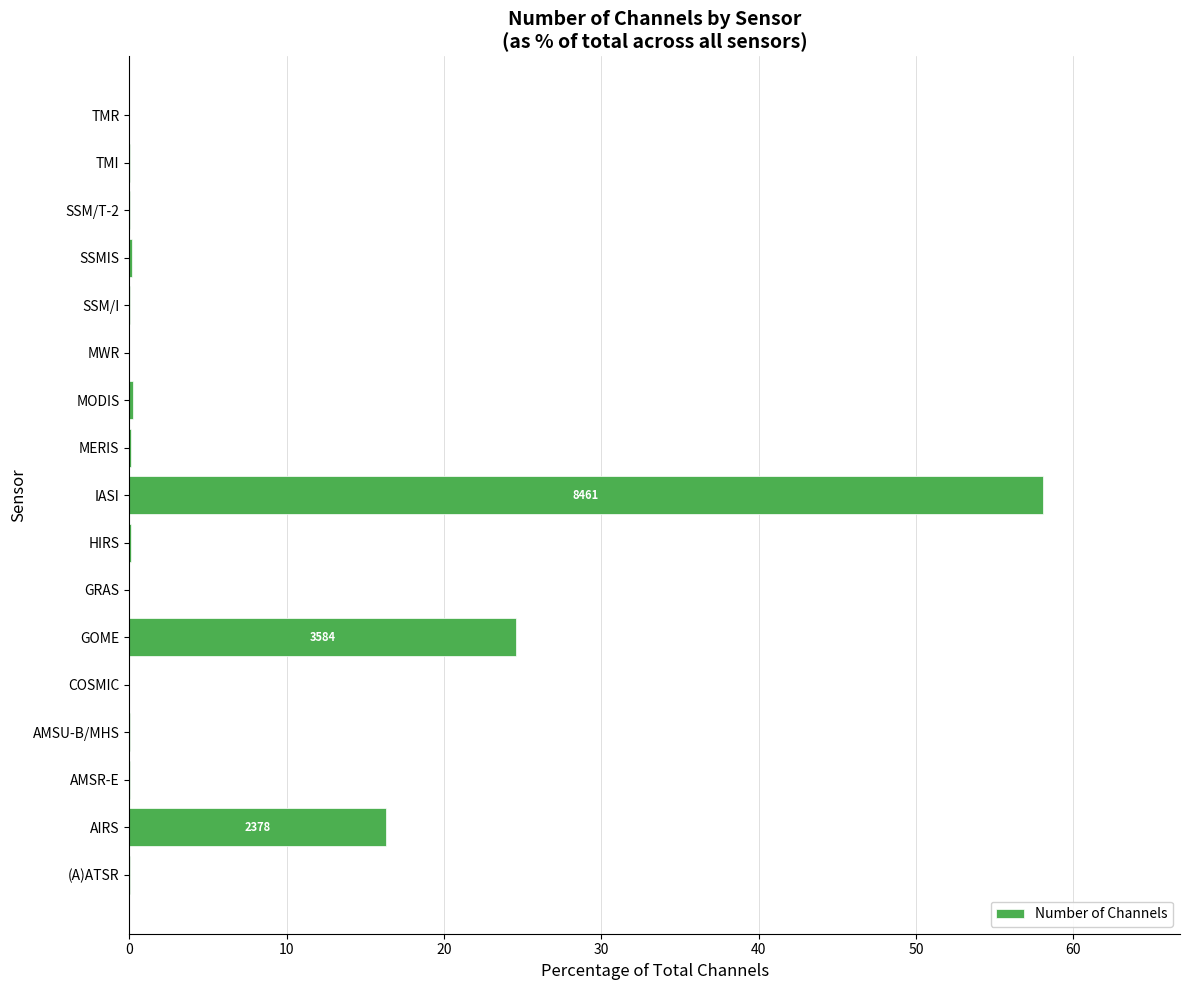

The chart shows a value of 79.4 at IASI. True or false?

False